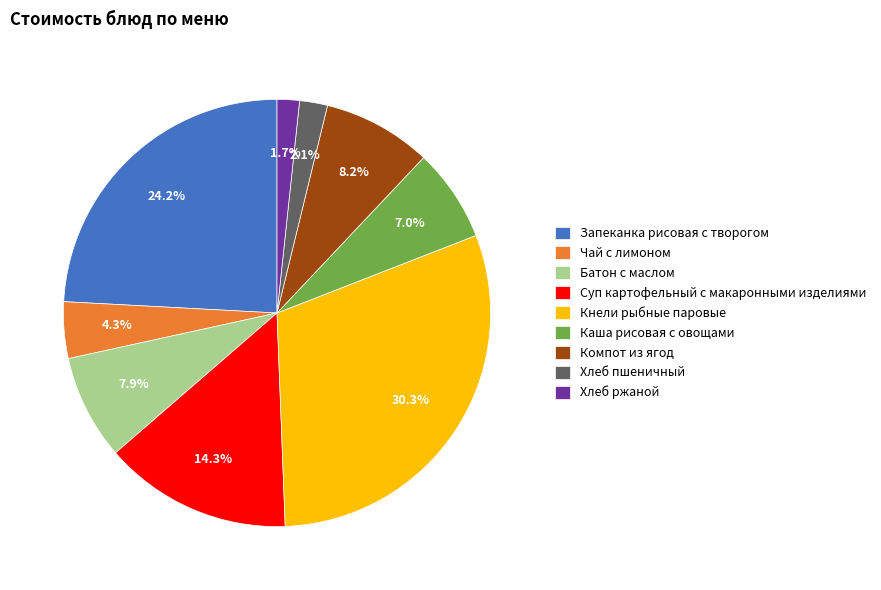

What is the ratio of the value at Каша рисовая с овощами to the value at Суп картофельный с макаронными изделиями?

0.5